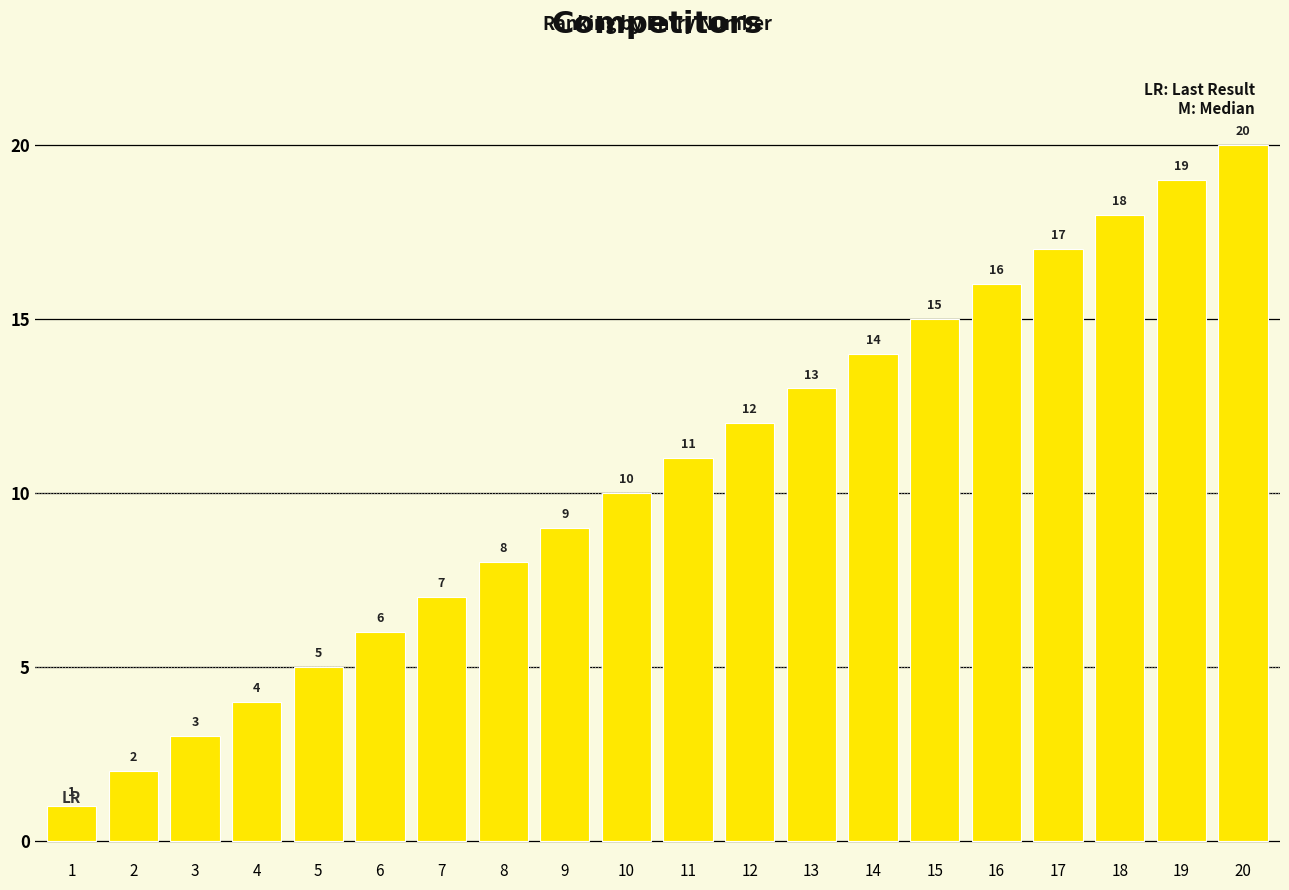

Reading left to right, what are all the values shown in this chart?

1=1	2=2	3=3	4=4	5=5	6=6	7=7	8=8	9=9	10=10	11=11	12=12	13=13	14=14	15=15	16=16	17=17	18=18	19=19	20=20